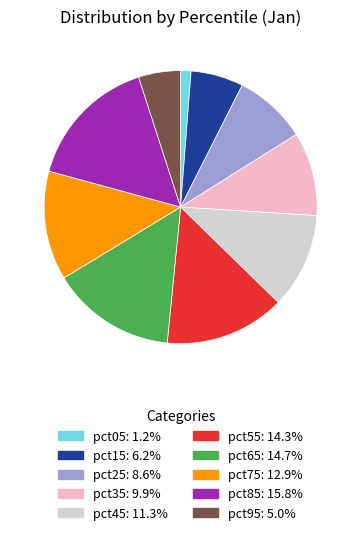

Is there any slice that represents more than half of the pie?

No